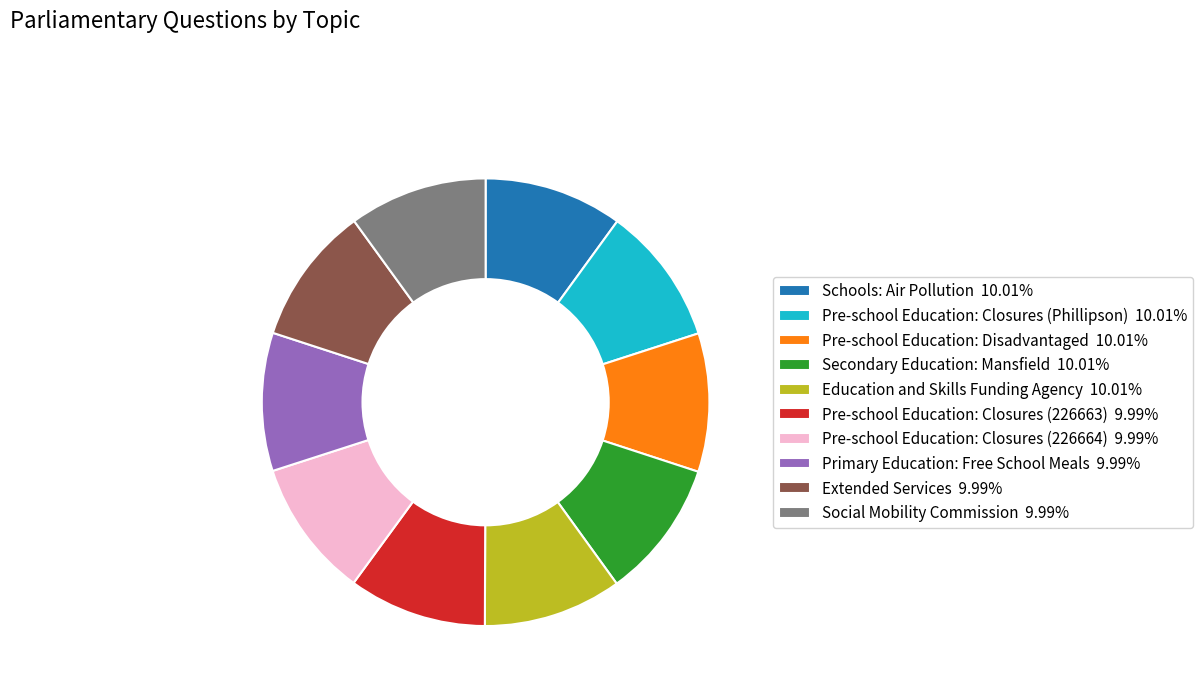

How many segments does this pie chart have?

10